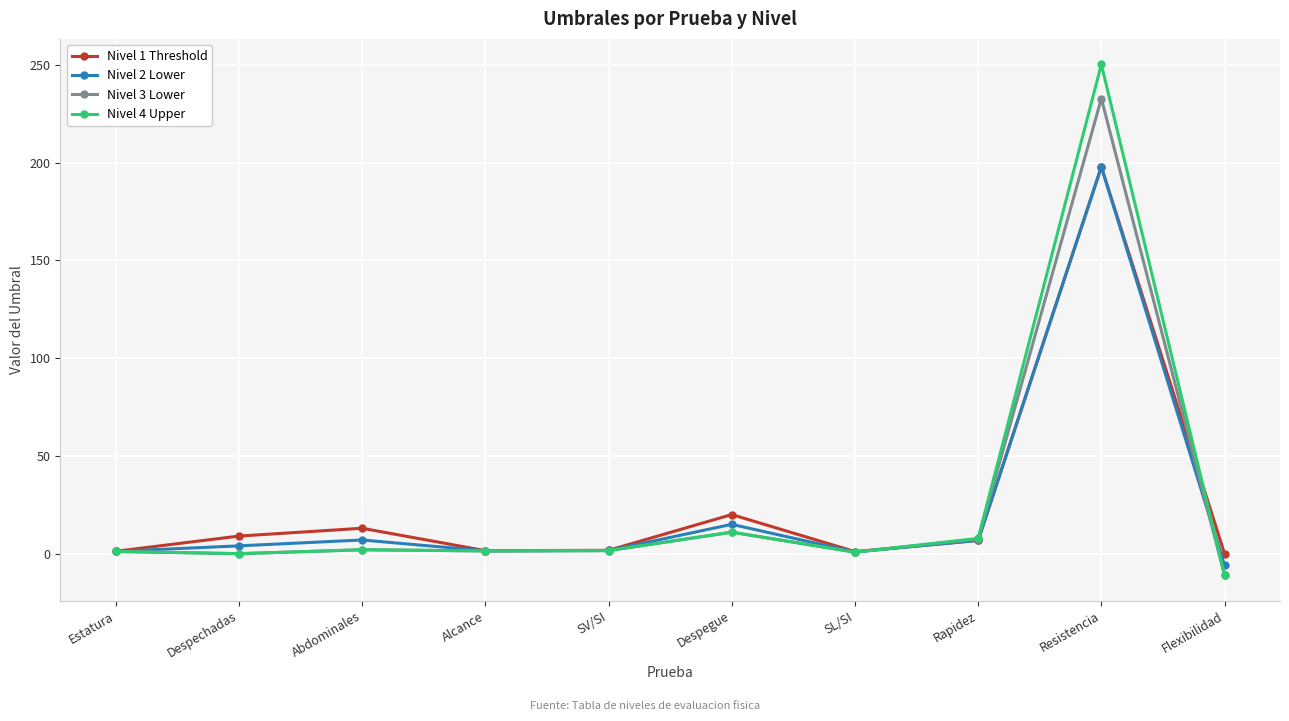

What is the total value across all series at Rapidez?

28.9